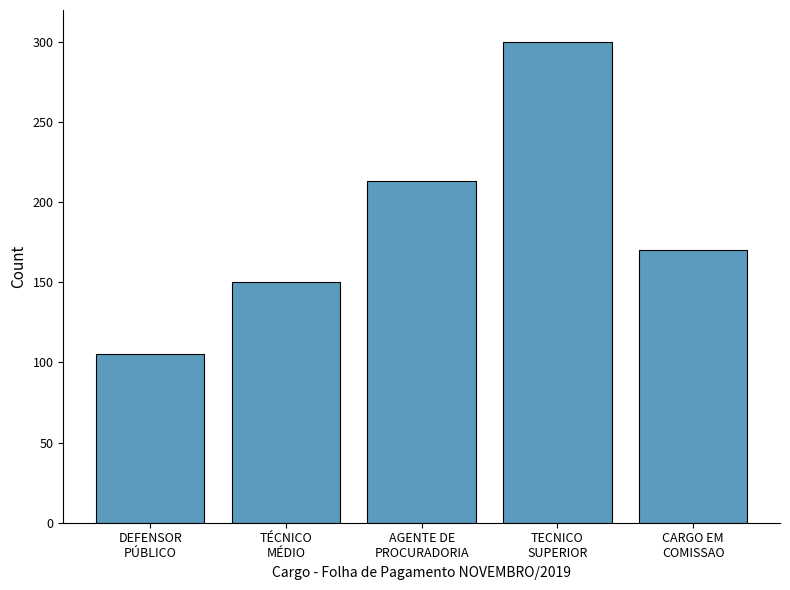

What is the approximate value at CARGO EM
COMISSAO?

170